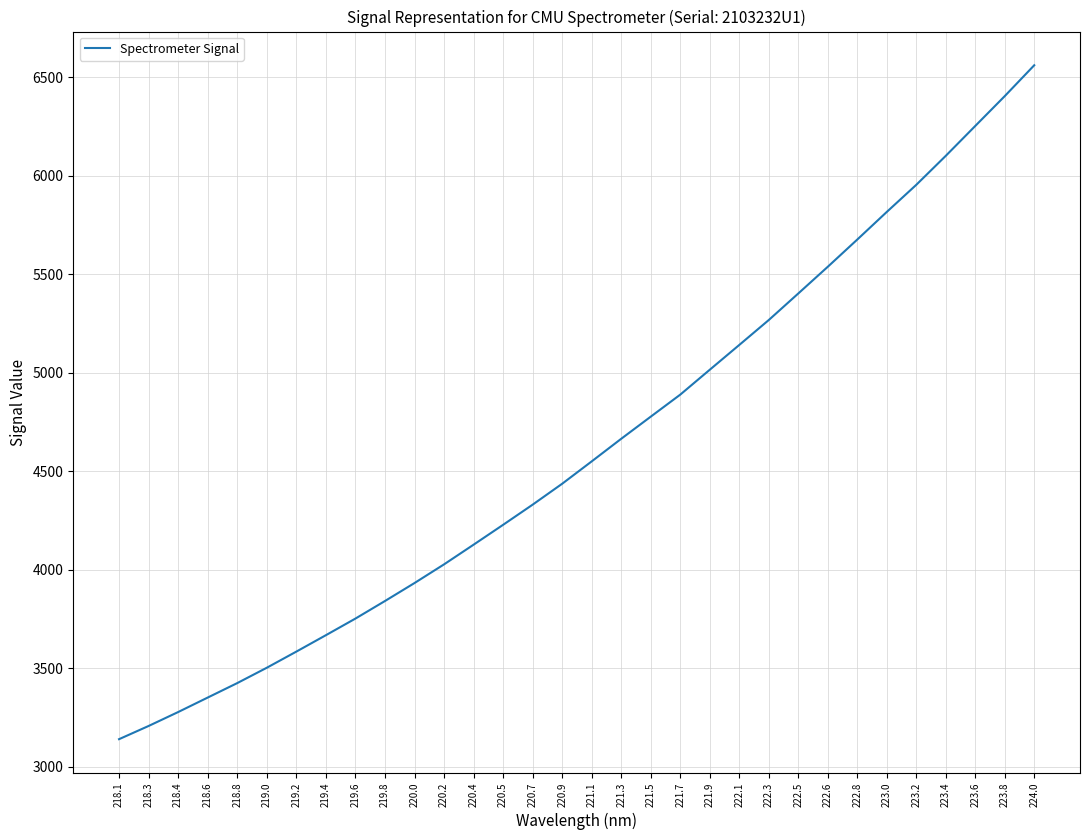

Does the chart display data point markers on the line(s)?

No